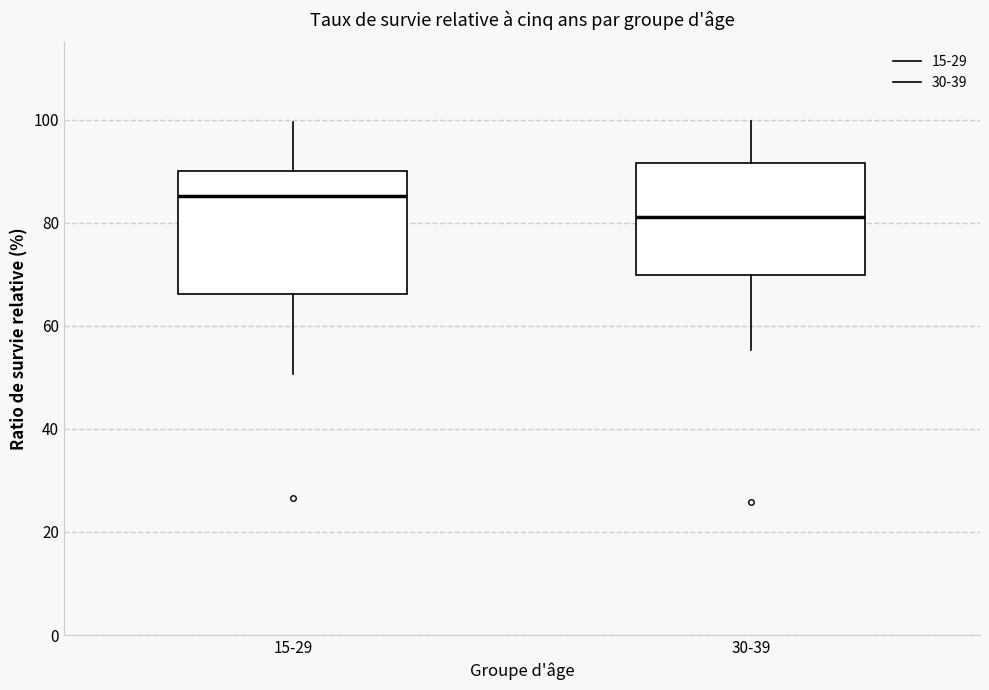

Which box has the highest median line?

15-29